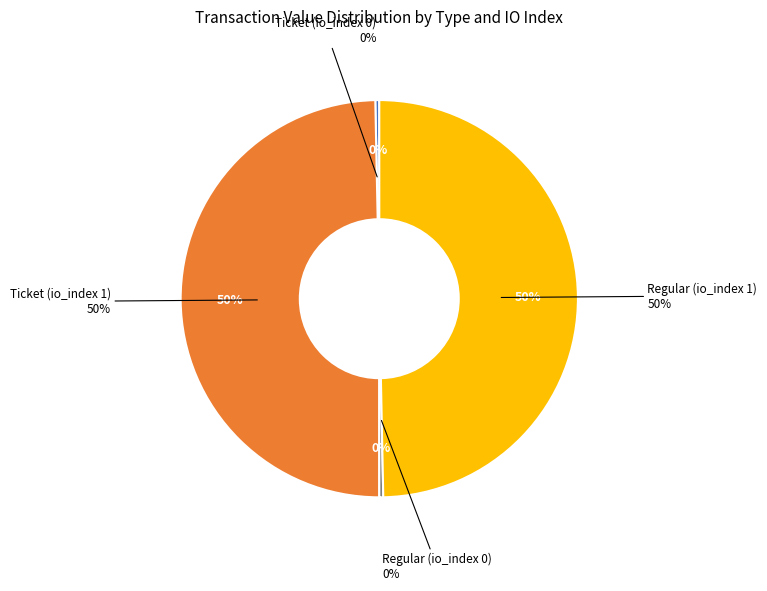

Is it true that Regular (io_index 1) is 62% of the pie?

False